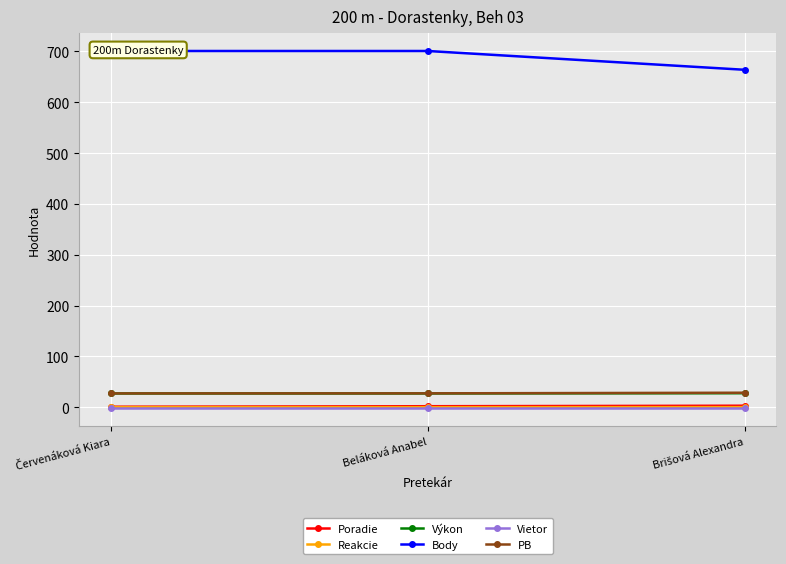

Which series has the largest range (max minus min)?

Body